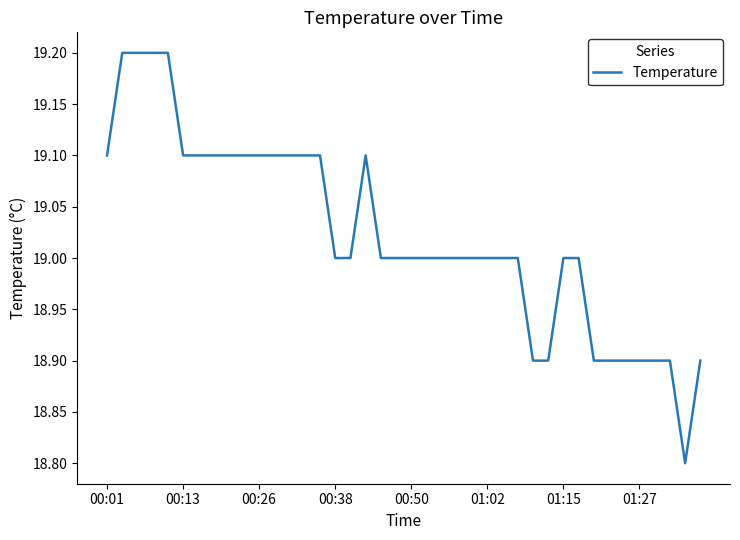

What is the average value?

19.0